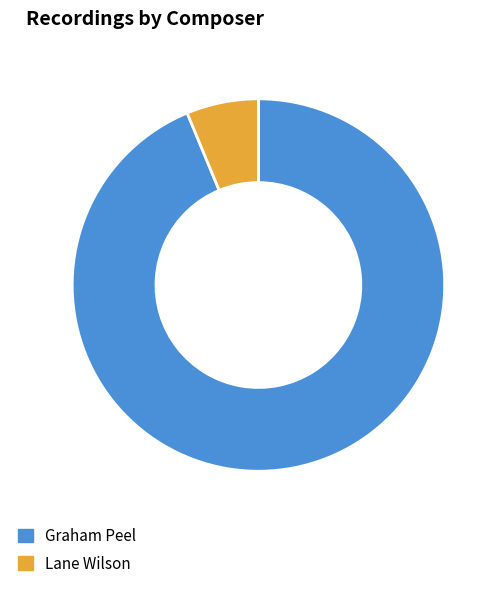

Do Graham Peel and Lane Wilson together represent more than half of the pie?

Yes